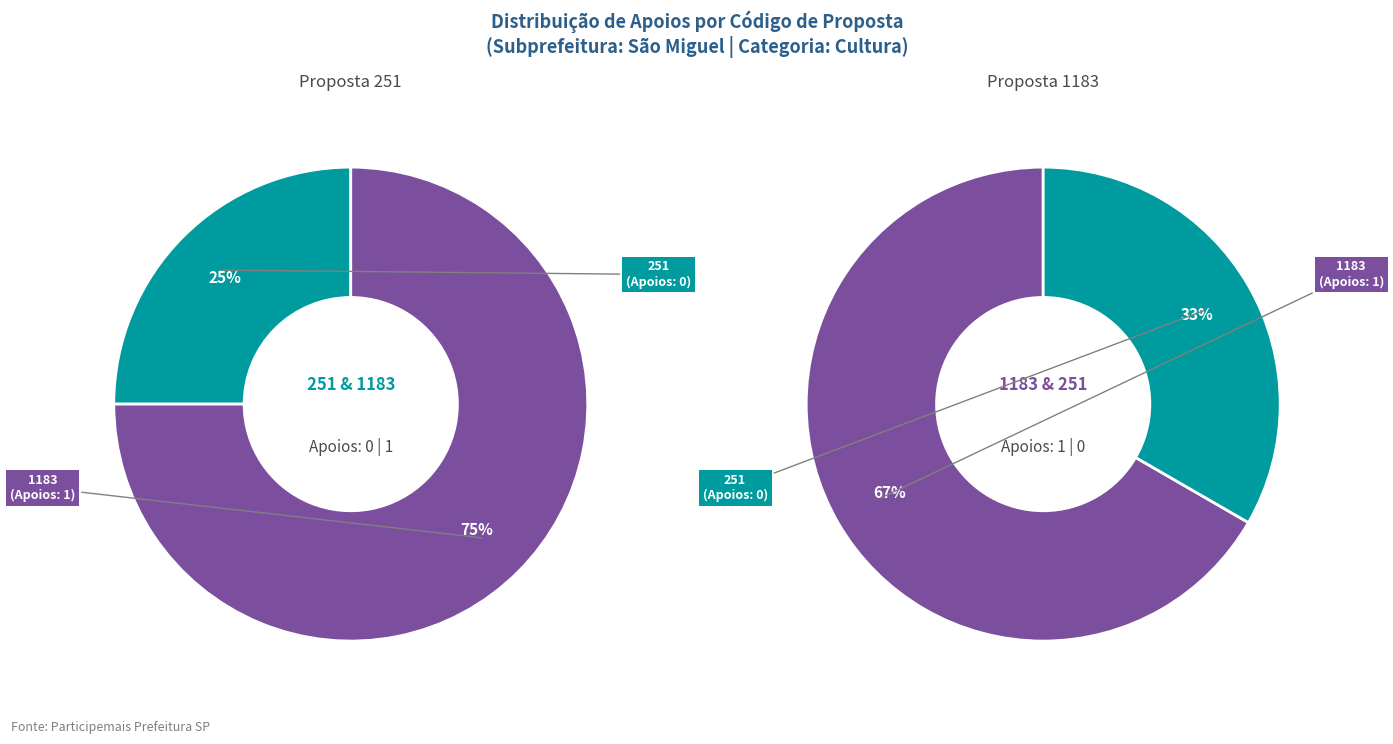

Do 251 and 1183 together represent more than half of the pie?

Yes